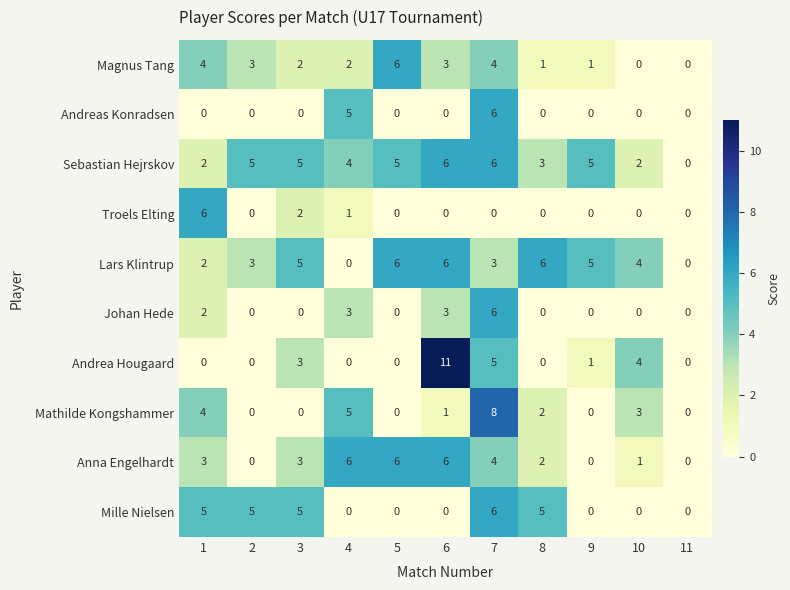

How many categories are shown in the chart?

11